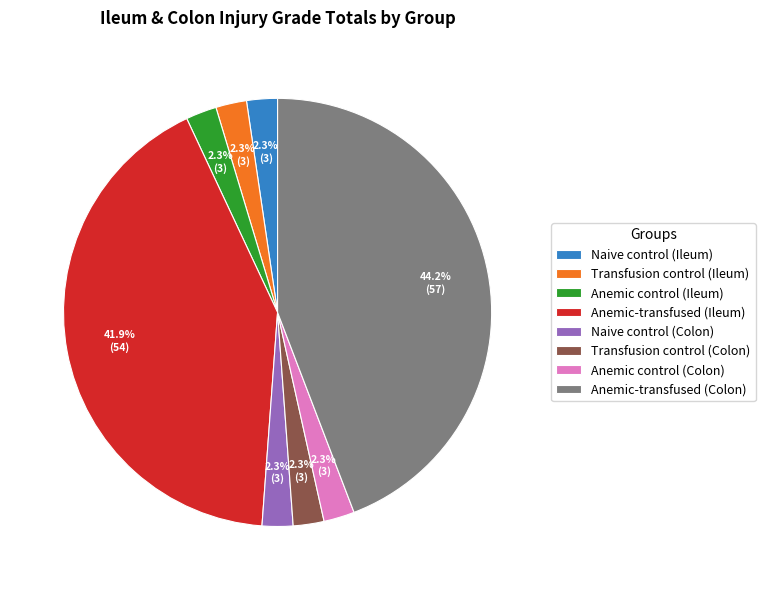

Which slice is the largest?

Anemic-transfused (Colon)